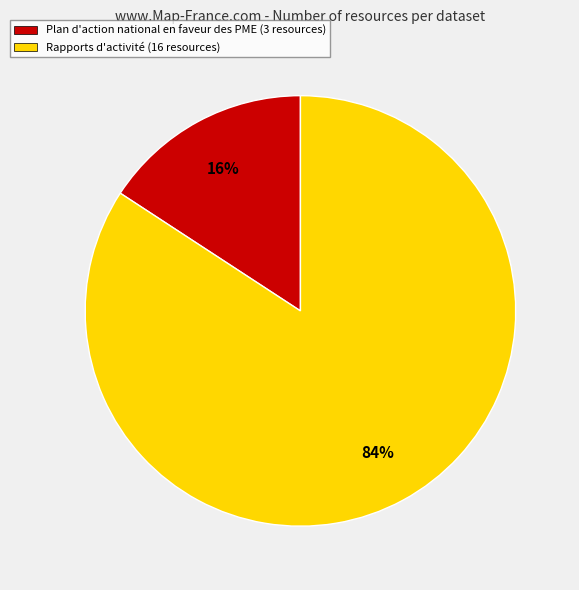

To the nearest percent, what is the combined percentage of Rapports d'activité (16 resources) and Plan d'action national en faveur des PME (3 resources)?

100%